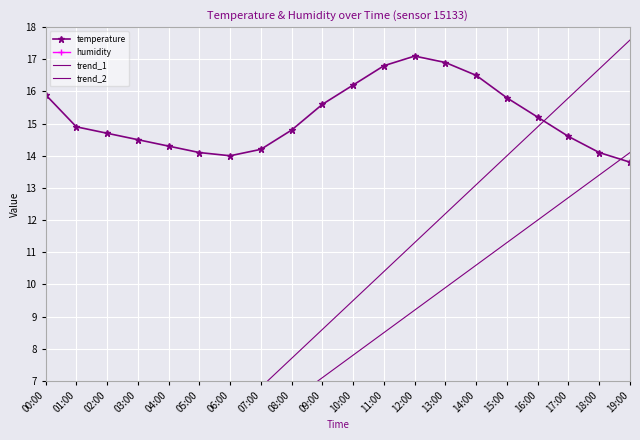

What is the total value across all series at 07:00?

-48.3